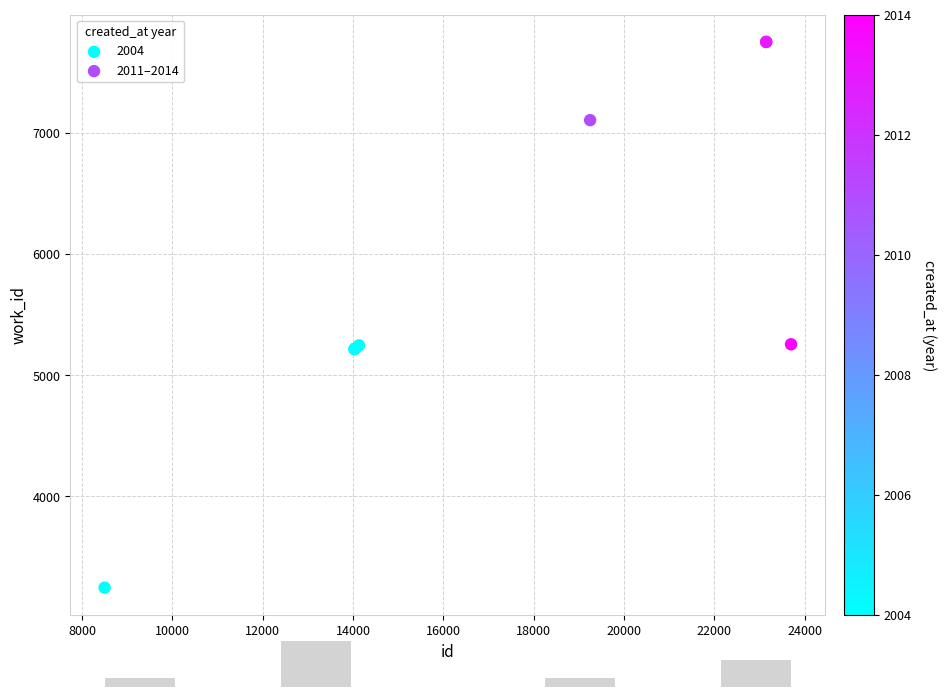

Which series has the largest Y range (max minus min)?

2011–2014